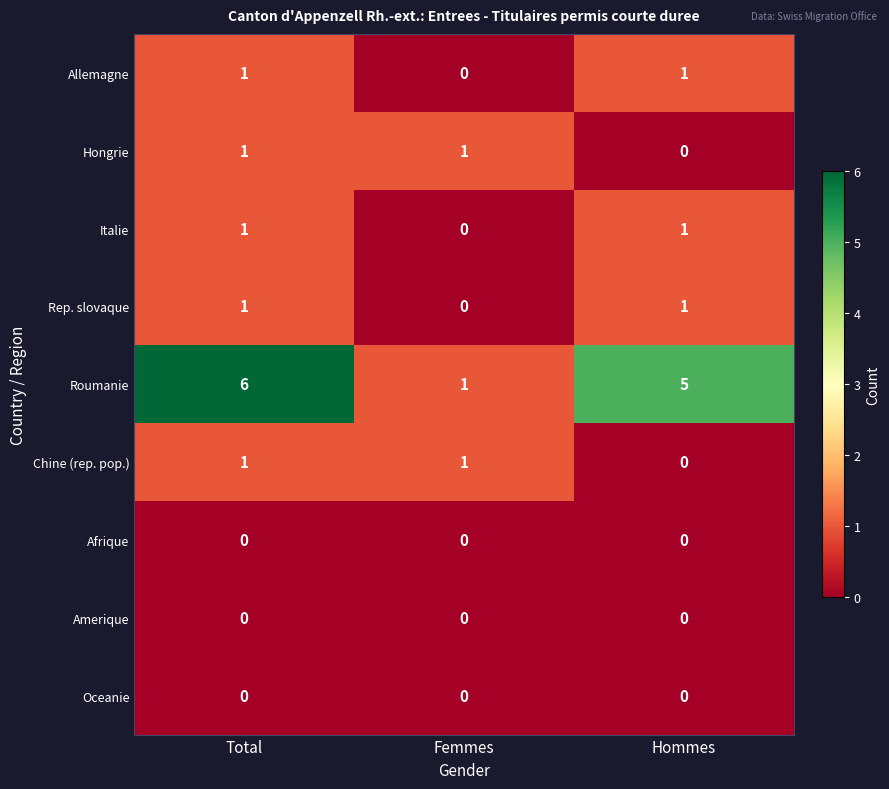

How many data points in Italie are less than 1?

1